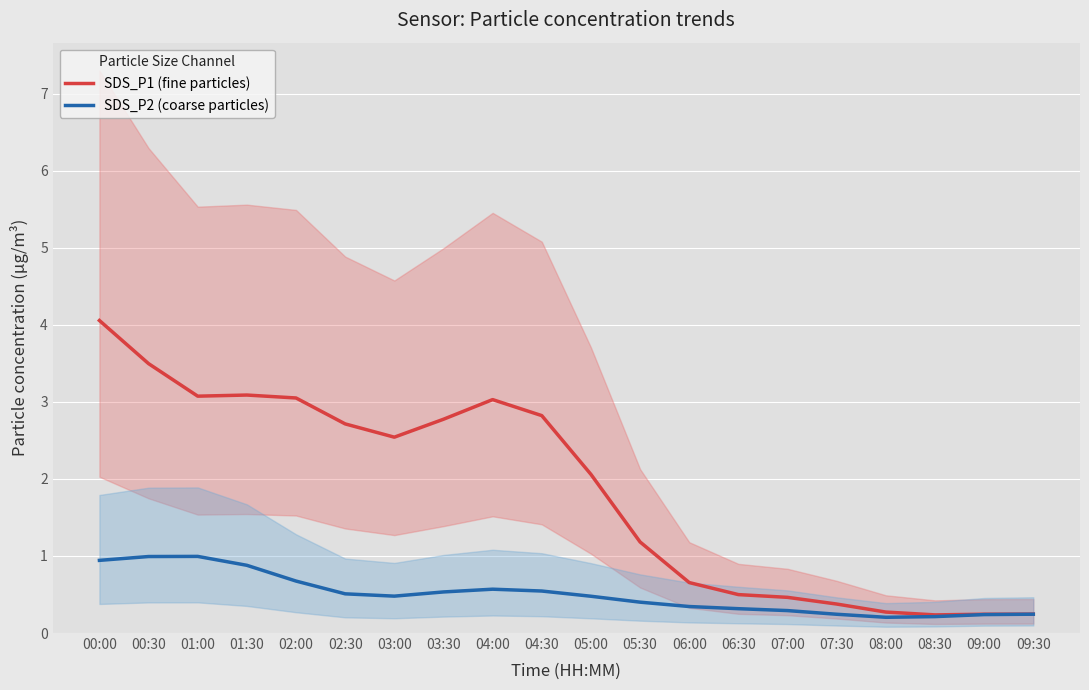

What is the difference between the second highest and minimum values in the SDS_P2 (coarse particles) series?

0.8